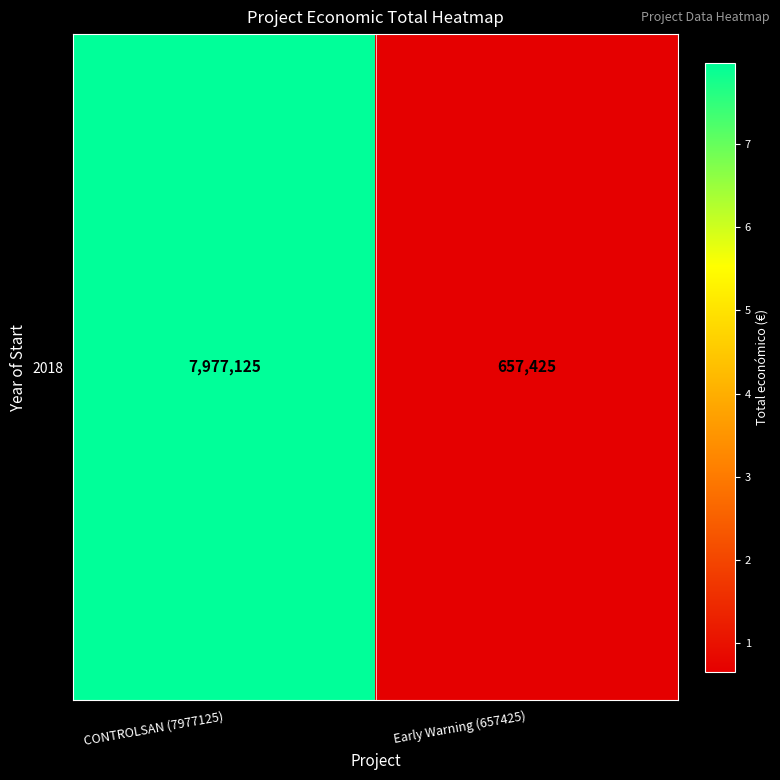

Rank the categories by value from highest to lowest.

CONTROLSAN (7977125), Early Warning (657425)